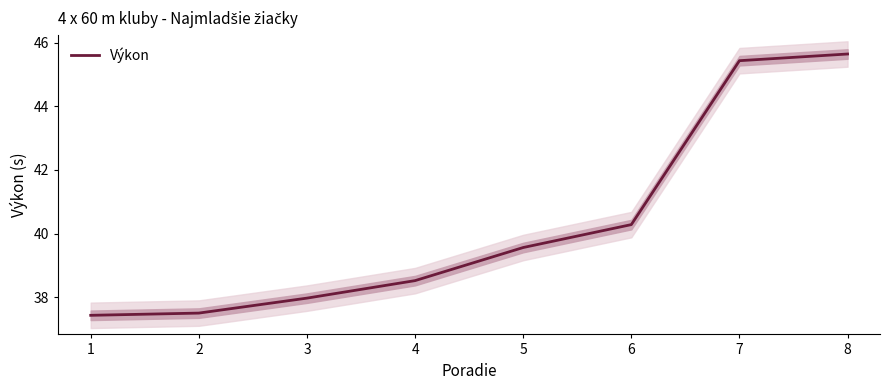

Rank the categories by value from highest to lowest.

8, 7, 6, 5, 4, 3, 2, 1